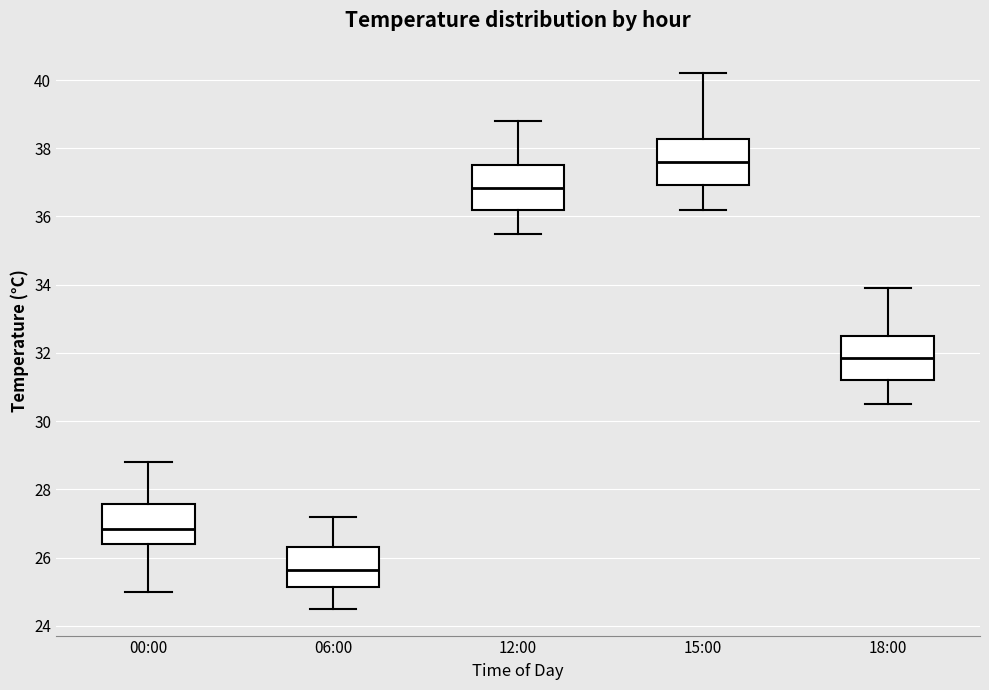

Which box has the highest median line?

15:00